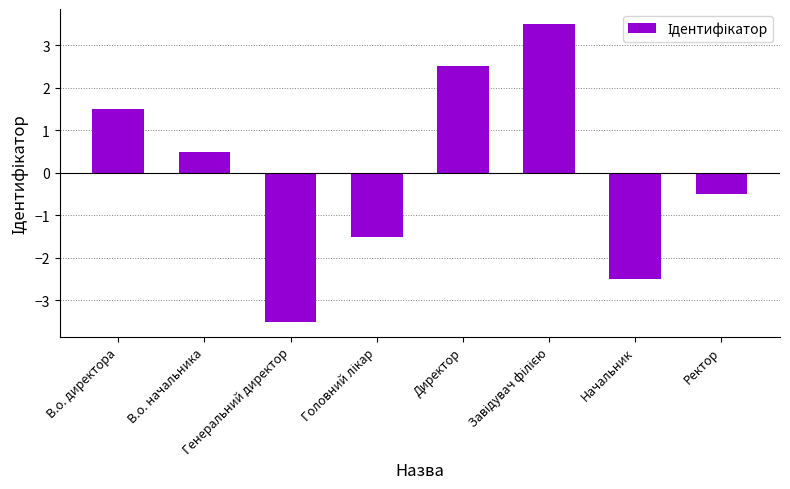

What is the label of the 3rd bar from the left?

Генеральний директор